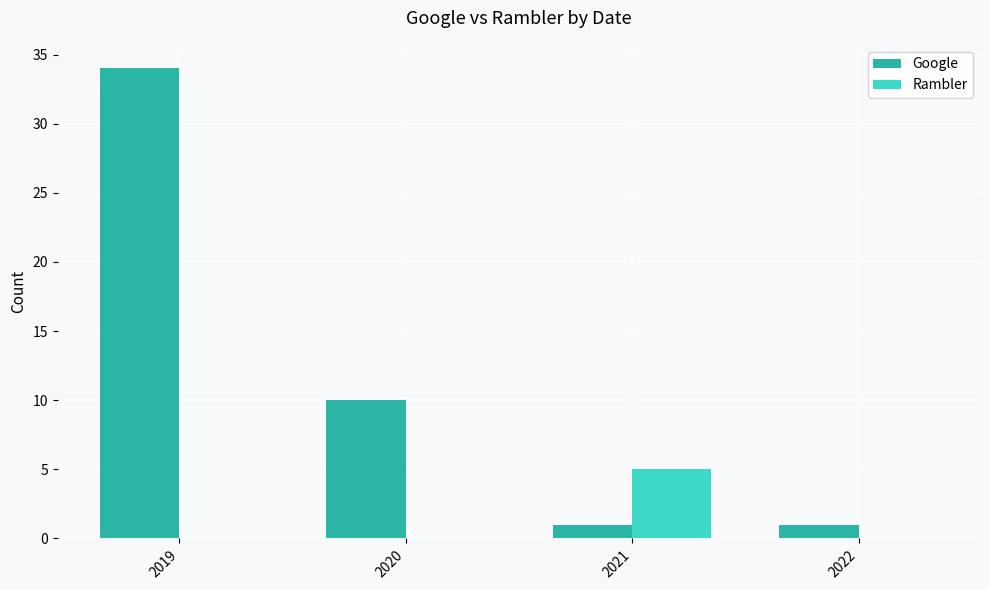

Between 2019 and 2021, which series saw the biggest shift?

Google